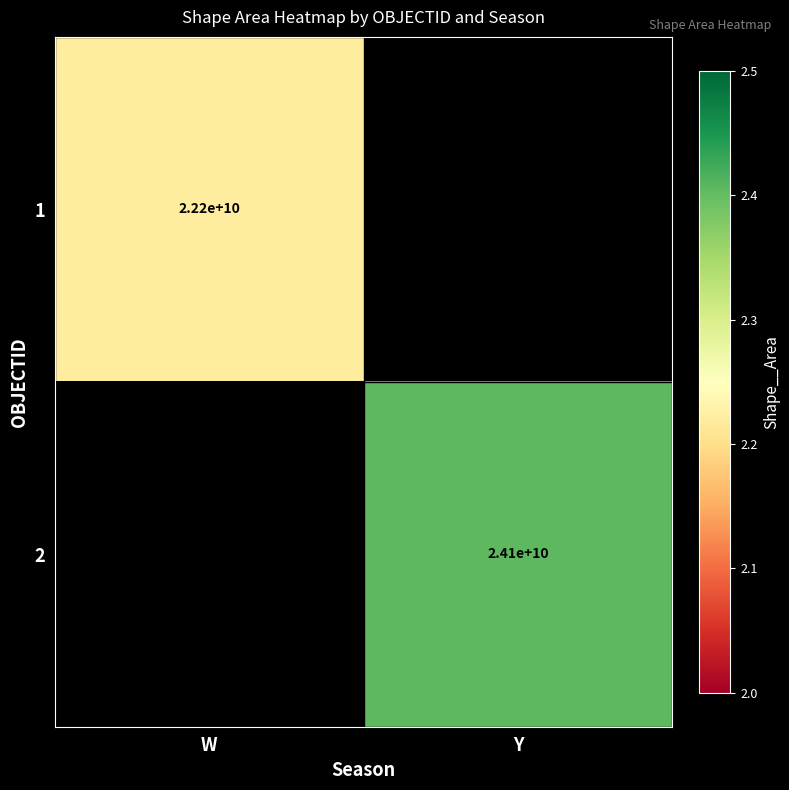

The value of 1 at W is 22188514576.0. True or false?

True